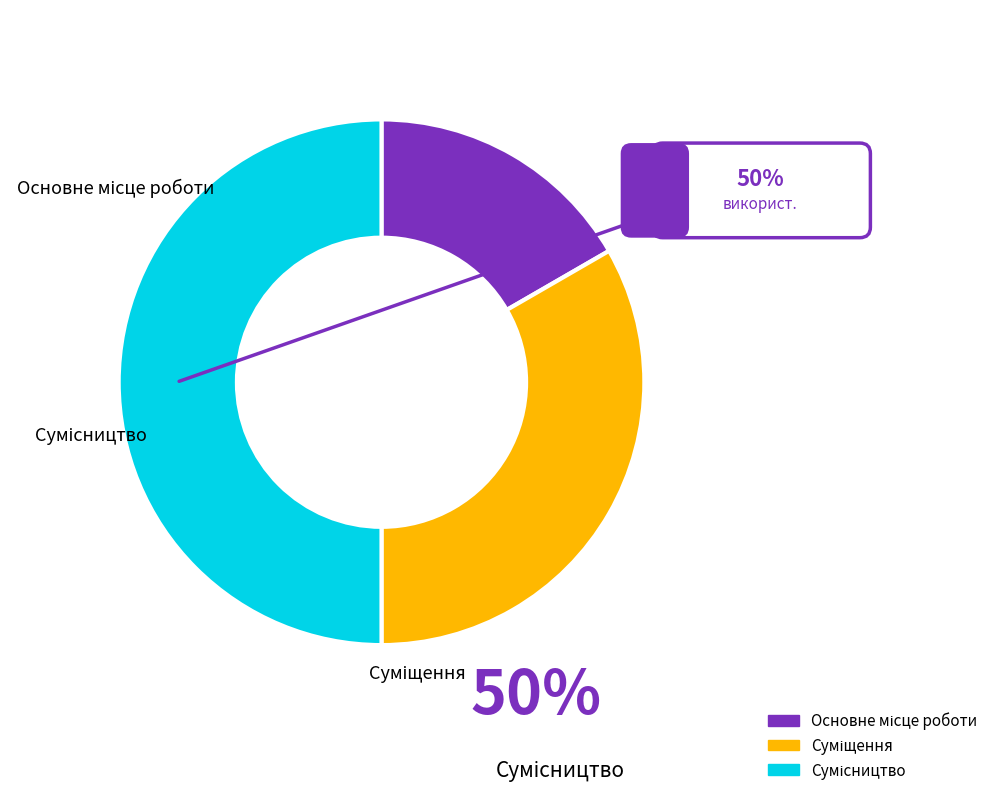

Is it true that Сумісництво is 44% of the pie?

False